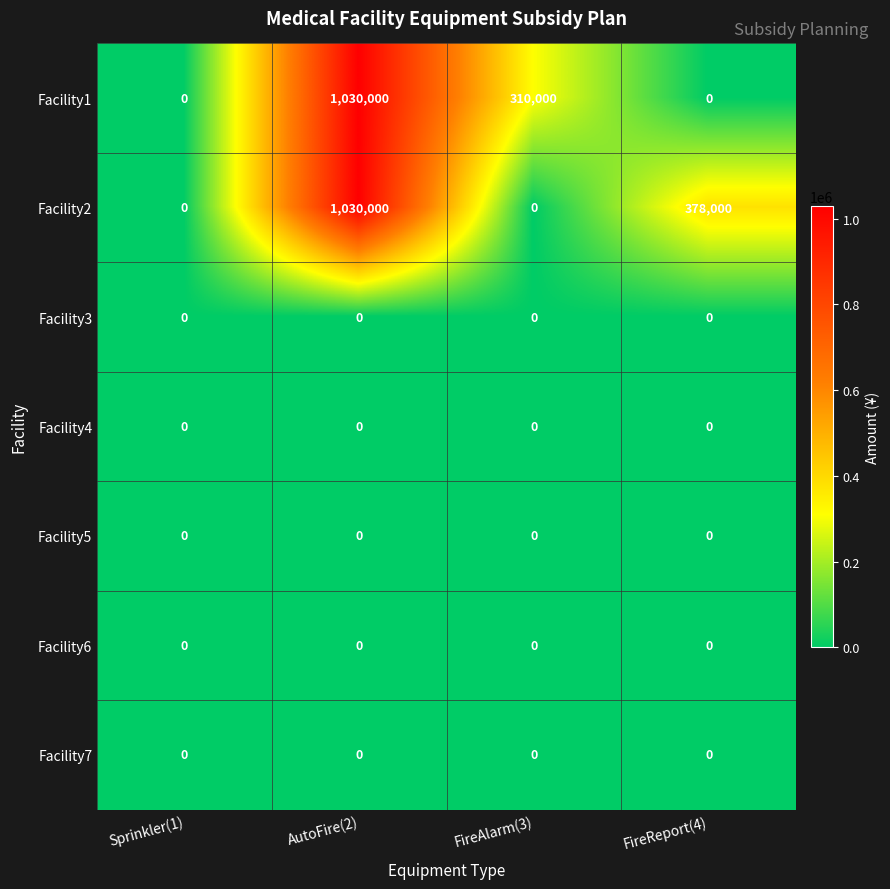

Reading right to left, list all the values displayed in this chart.

Facility1: 0	310000	1030000	0
Facility2: 378000	0	1030000	0
Facility3: 0	0	0	0
Facility4: 0	0	0	0
Facility5: 0	0	0	0
Facility6: 0	0	0	0
Facility7: 0	0	0	0